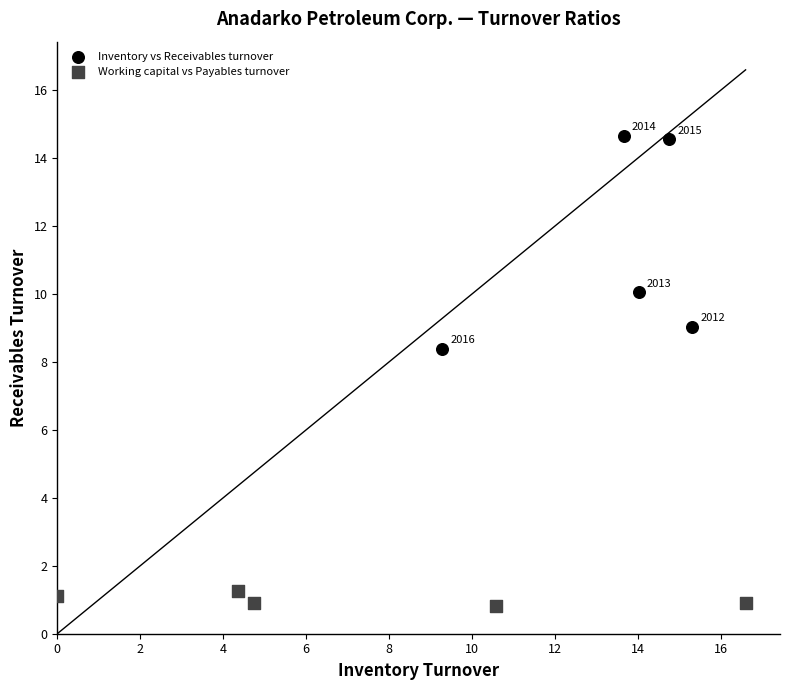

Which series reaches the minimum Y coordinate?

Working capital vs Payables turnover